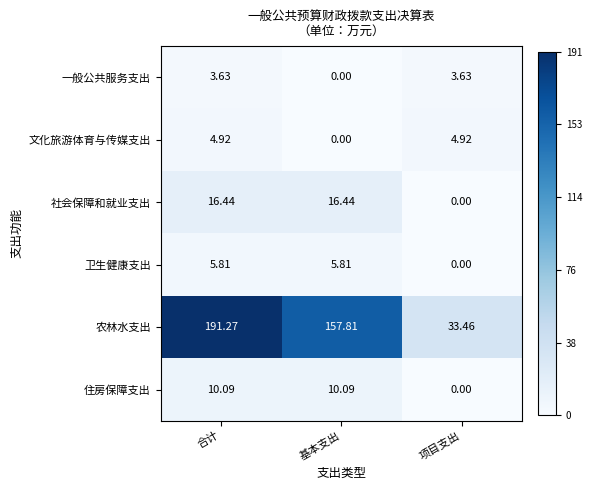

Rank the series by their maximum value, from highest to lowest.

农林水支出, 社会保障和就业支出, 住房保障支出, 卫生健康支出, 文化旅游体育与传媒支出, 一般公共服务支出